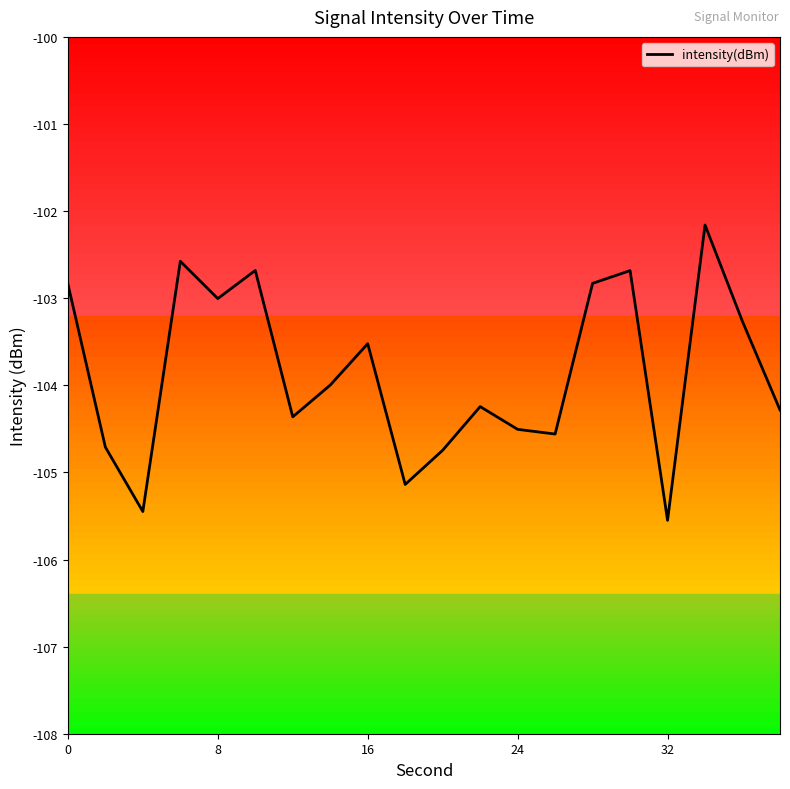

What is the minimum value shown in the chart?

-105.6